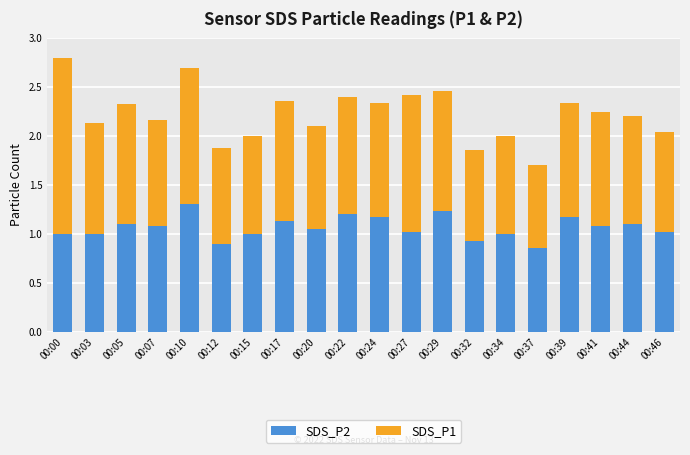

True or false: SDS_P2 has a value of 0.5 at 00:15.

False